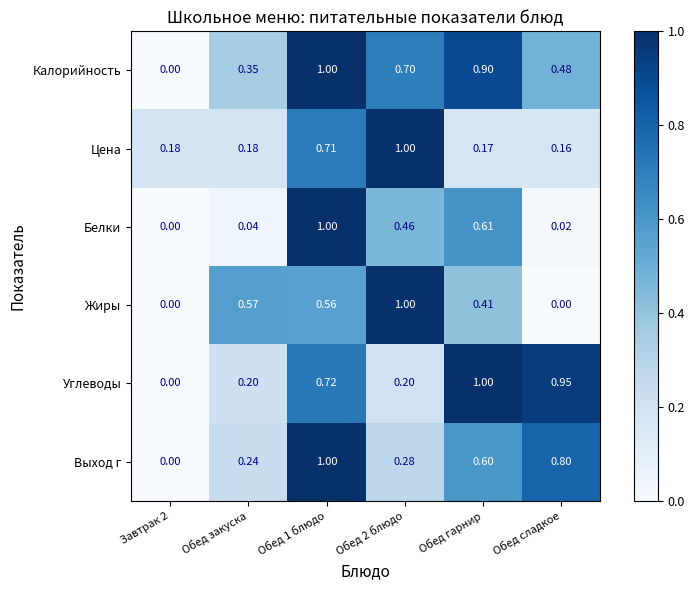

Which series has the largest total across all categories?

Калорийность